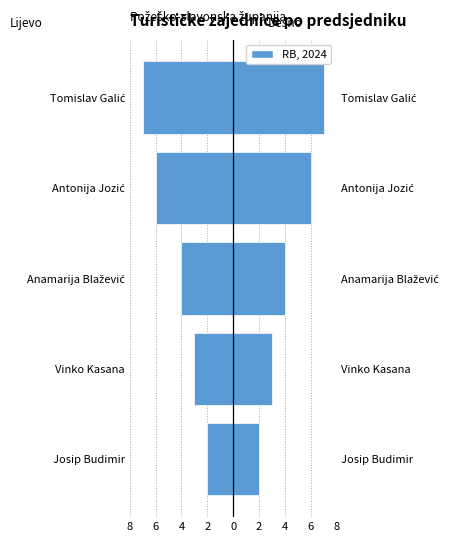

Which series has the largest total across all categories?

RB (redni broj)